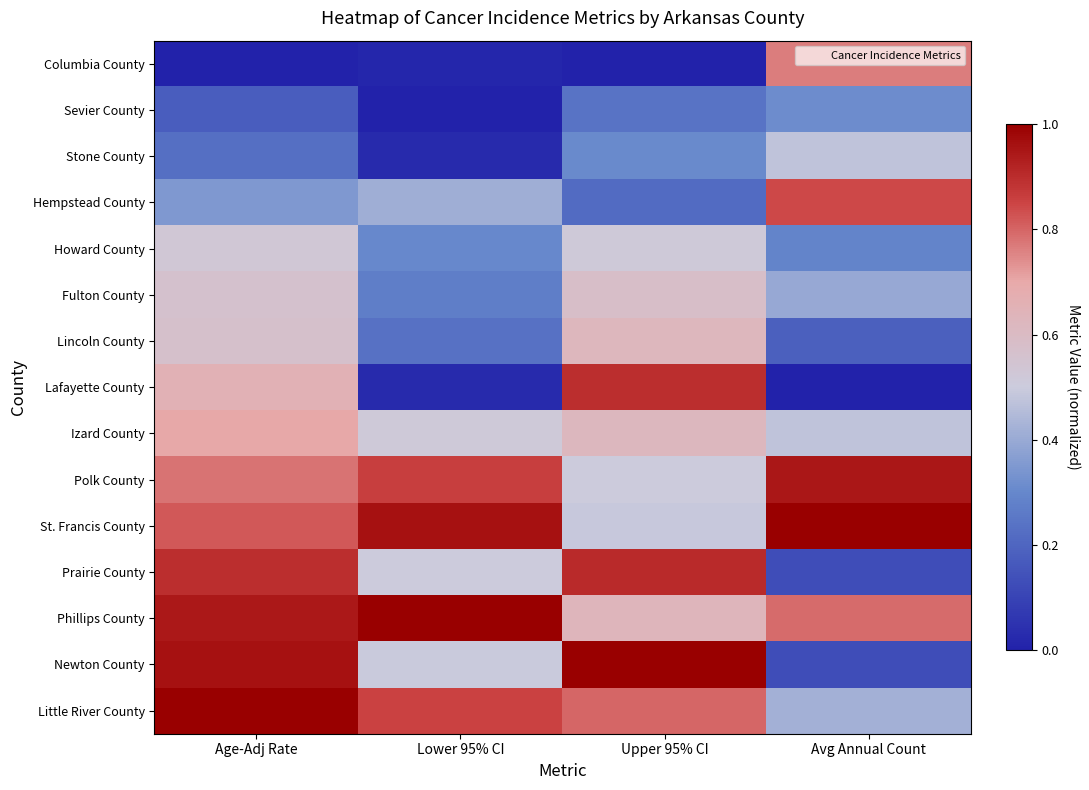

At which category is the sum across all series the highest?

Age-Adj Rate